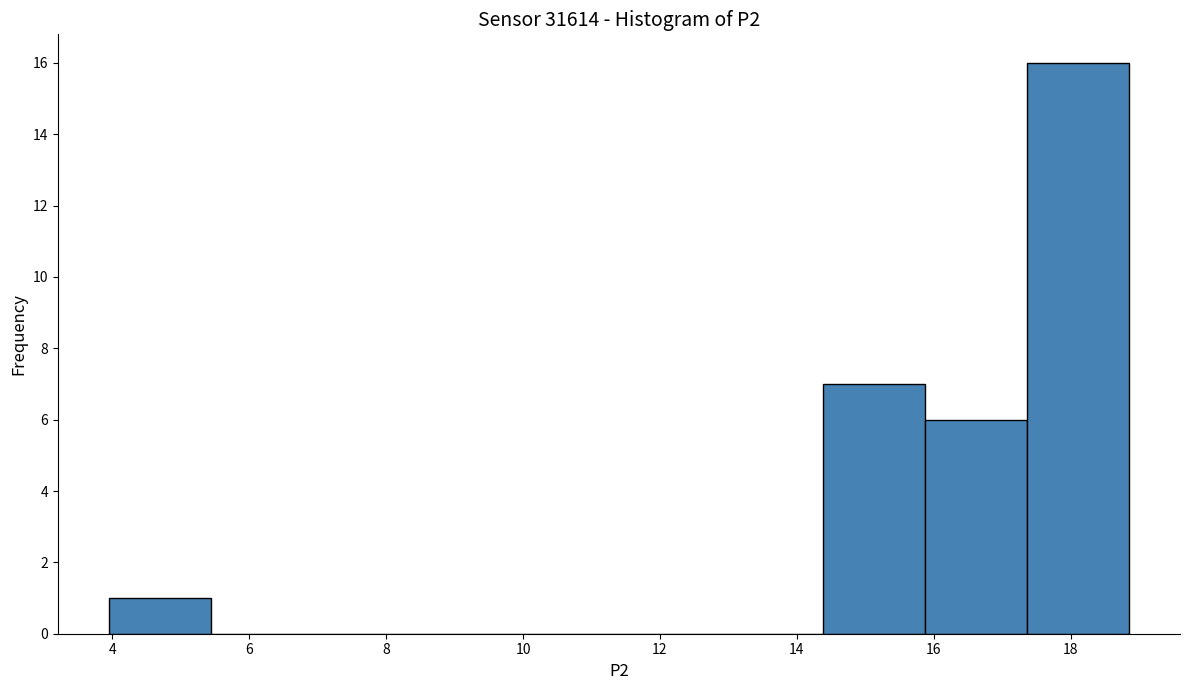

Reading left to right, list every bar in this chart as the range it spans on the x-axis followed by its height. Neither the bar edges nor the heights are printed on the chart, so give them approximately, as read against the axes.

4.0 to 5.4: 1
5.4 to 7.0: 0
7.0 to 8.4: 0
8.4 to 10.0: 0
10.0 to 11.4: 0
11.4 to 12.8: 0
12.8 to 14.4: 0
14.4 to 15.8: 7
15.8 to 17.4: 6
17.4 to 18.8: 16